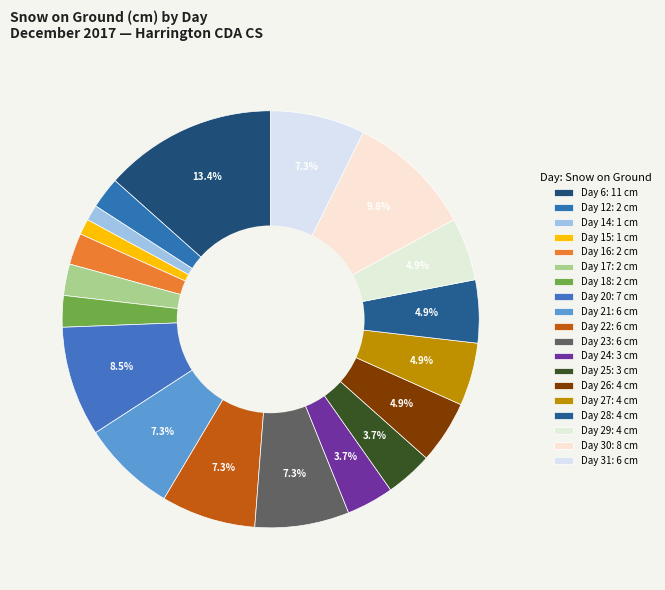

Count the number of slices in the pie.

19